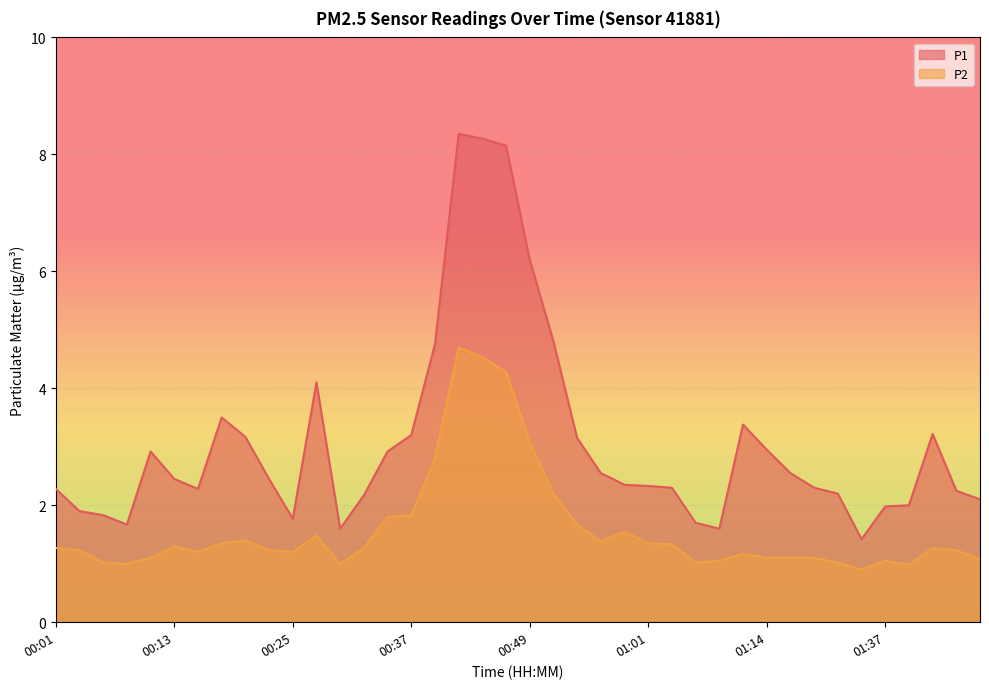

What is the approximate value of P2 at 01:11?

1.2